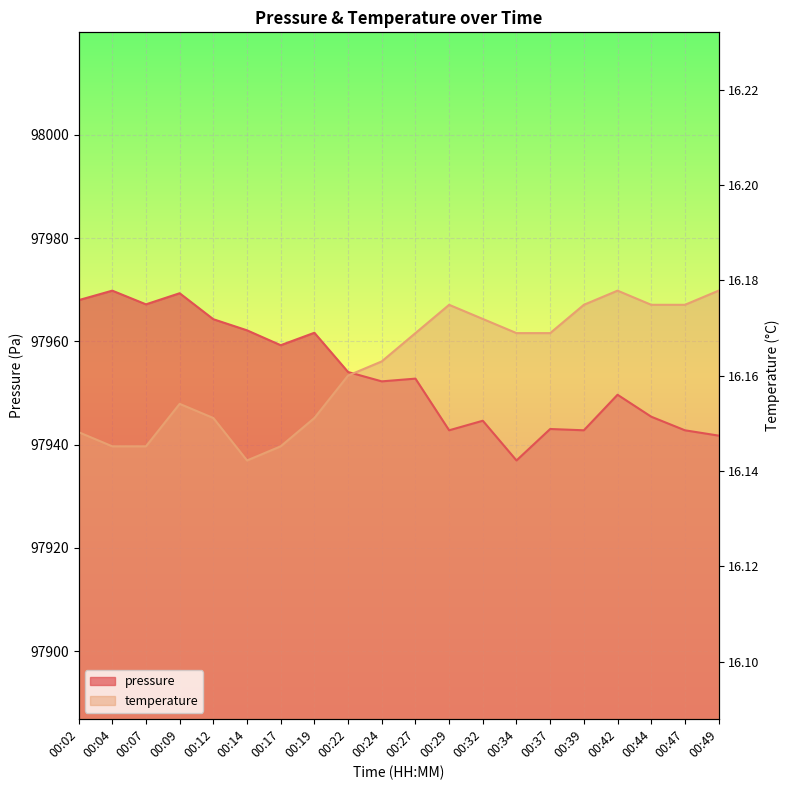

How many interior local peaks does the temperature series have?

3